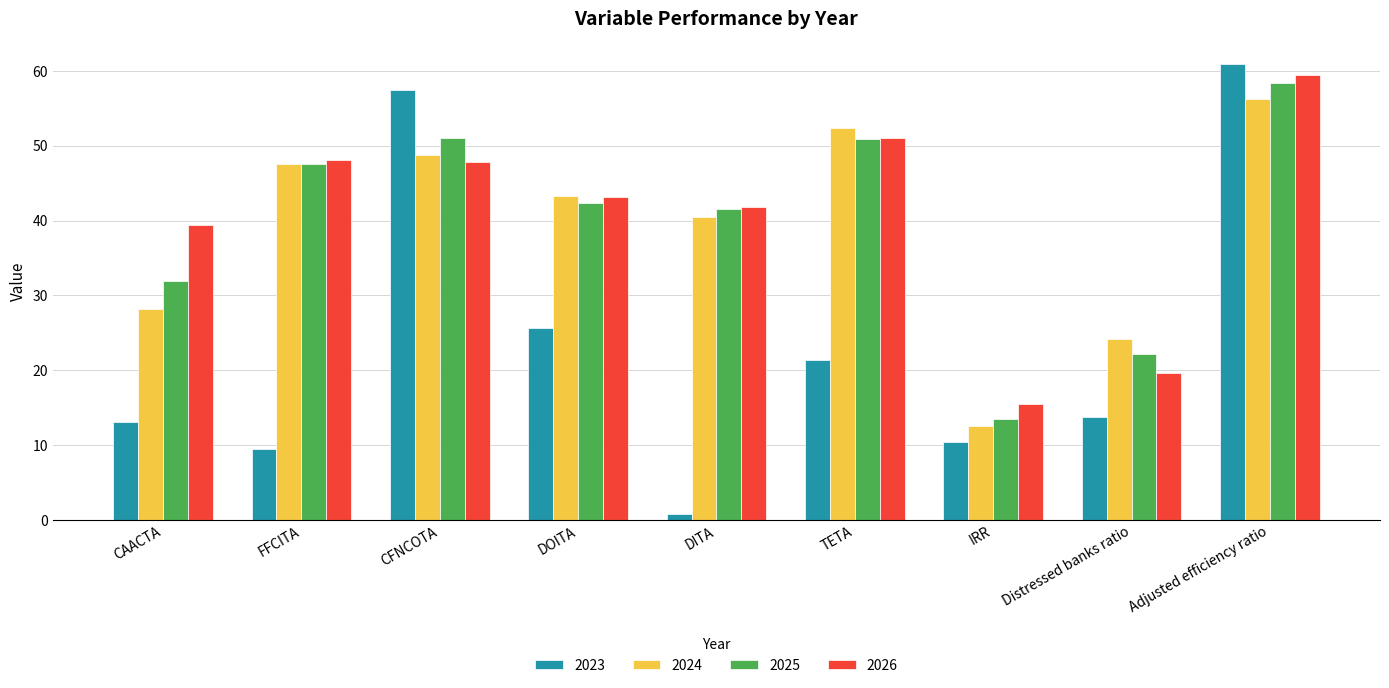

What are all the series names shown in the legend?

2023, 2024, 2025, 2026